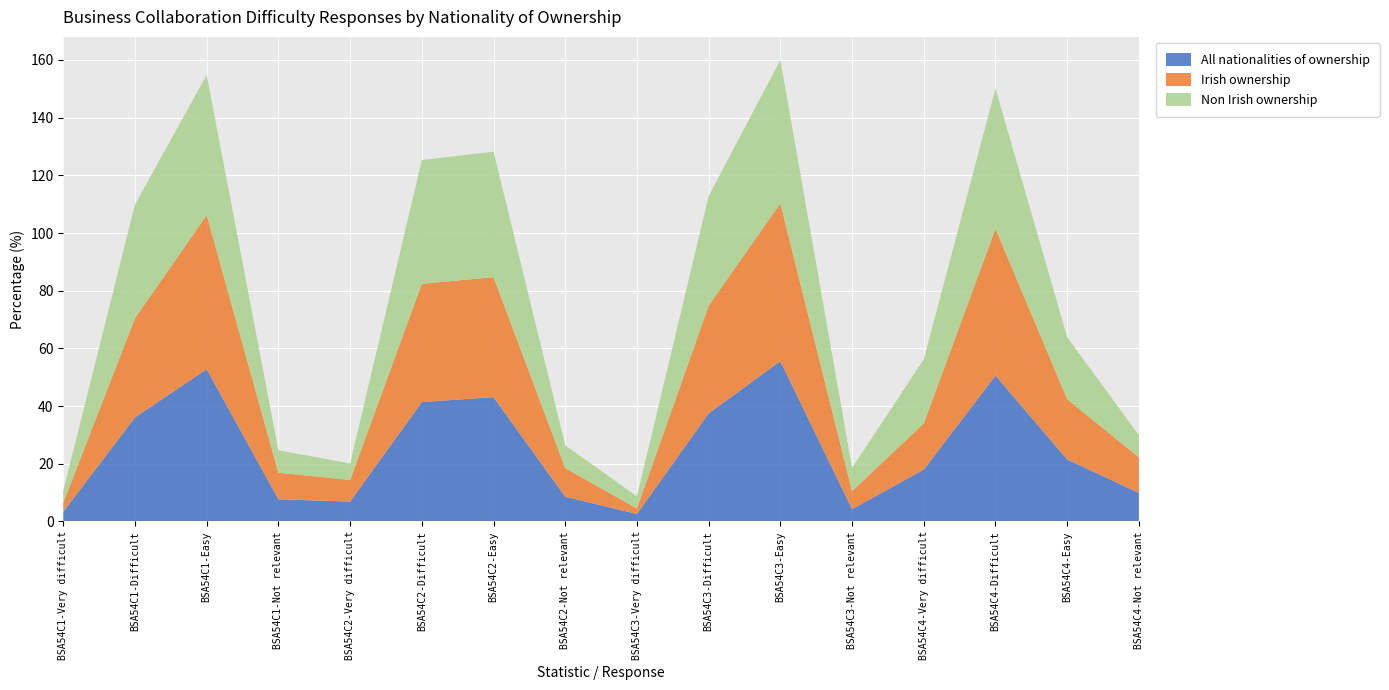

Reading left to right, list all the values displayed in this chart.

All nationalities of ownership: 3.4	36.1	52.8	7.7	6.9	41.4	43.1	8.6	2.6	37.5	55.6	4.3	18.0	50.6	21.5	9.9
Irish ownership: 3.1	34.4	53.4	9.2	7.5	41.0	41.6	9.9	1.9	37.3	54.7	6.2	16.0	50.9	20.9	12.3
Non Irish ownership: 4.2	39.4	48.6	7.8	5.7	42.9	43.5	7.9	4.2	38.0	49.7	8.1	22.2	48.6	21.5	7.7